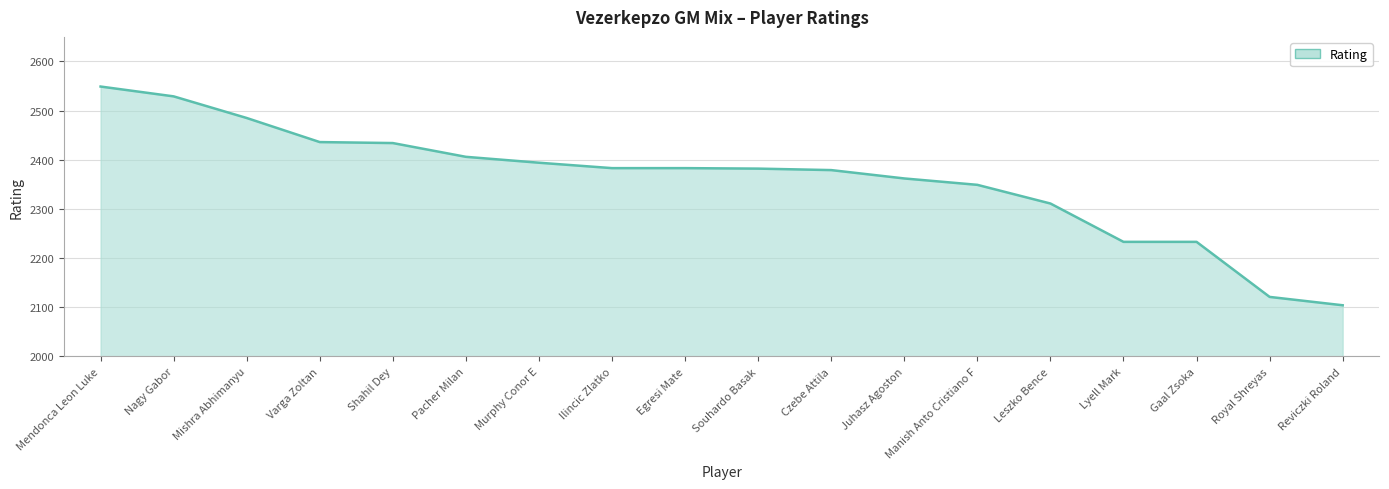

What is the maximum value shown in the chart?

2549